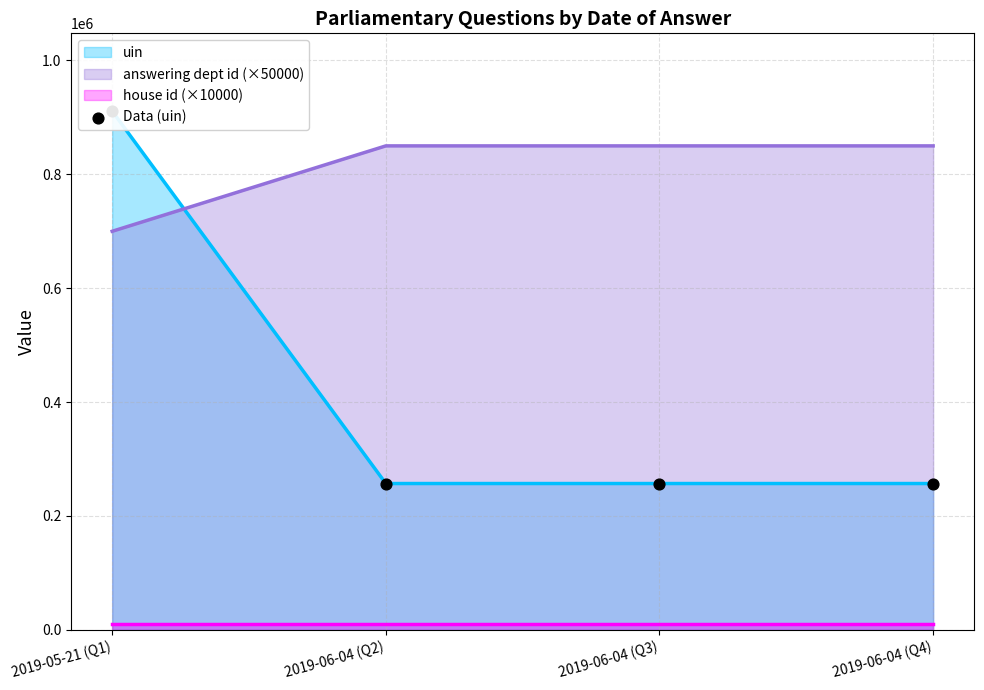

What is the change in value from 2019-05-21 (Q1) to 2019-06-04 (Q2)?

-654053